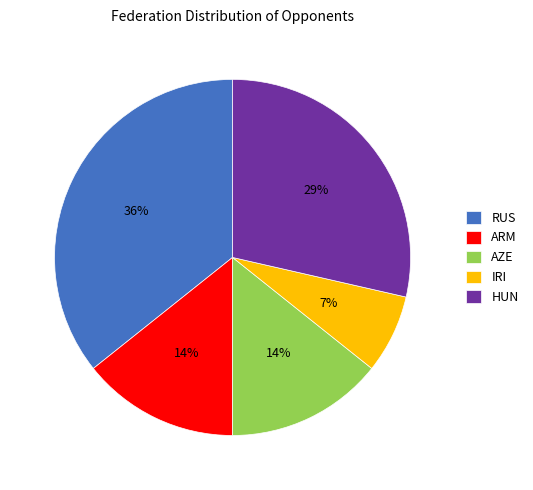

To the nearest percent, what portion does AZE represent?

14%